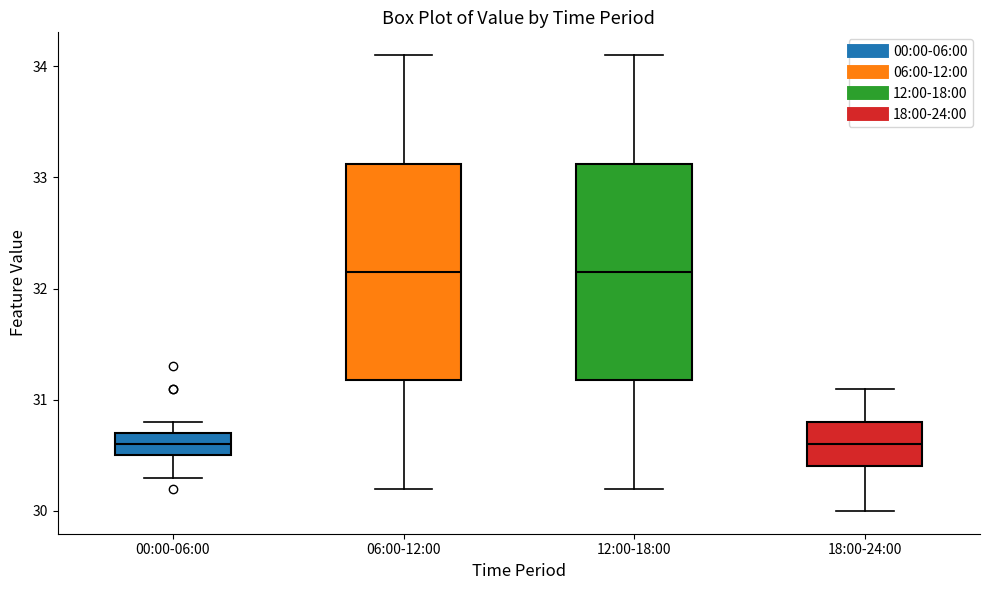

Reading left to right, read every box against the y-axis: the position of its median line, the range the box covers, and the ends of its whiskers. The values are not printed on the chart, so give them approximately, as read against the axis.

00:00-06:00: median 30.6, box 30.5 to 30.7, whiskers 30.3 to 30.8
06:00-12:00: median 32.2, box 31.2 to 33.1, whiskers 30.2 to 34.1
12:00-18:00: median 32.2, box 31.2 to 33.1, whiskers 30.2 to 34.1
18:00-24:00: median 30.6, box 30.4 to 30.8, whiskers 30.0 to 31.1